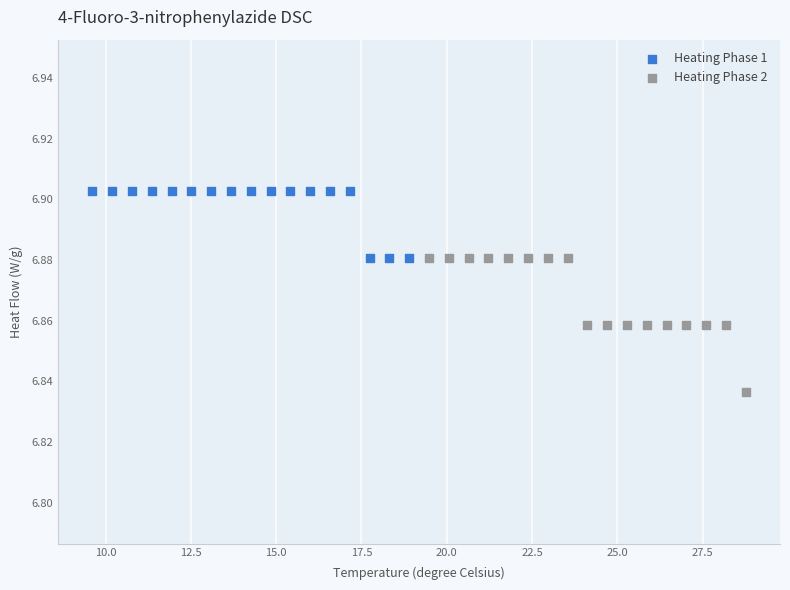

Which series contains the highest Y value?

Heating Phase 1